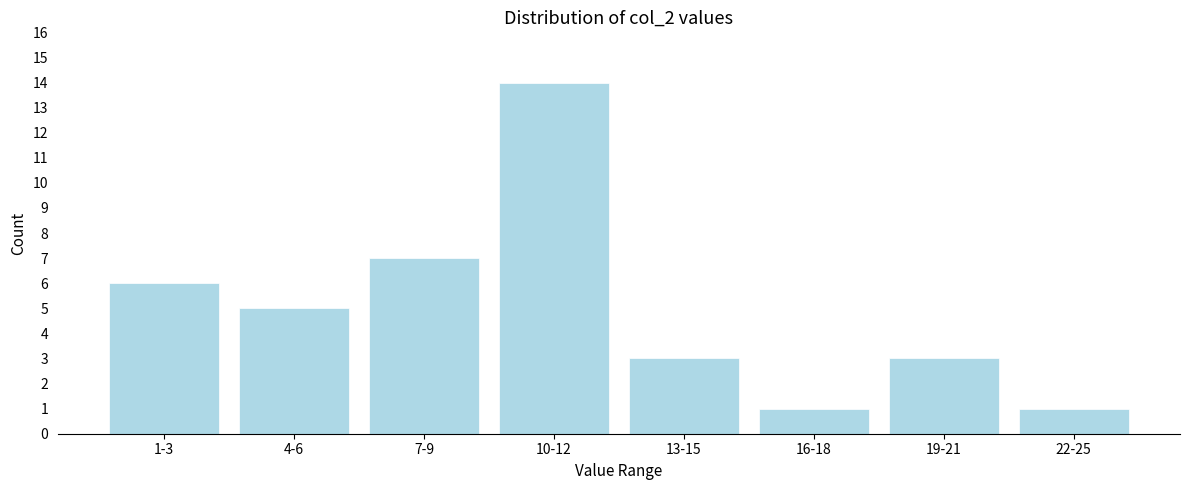

Reading left to right, extract all data points from this chart.

1-3=6	4-6=5	7-9=7	10-12=14	13-15=3	16-18=1	19-21=3	22-25=1